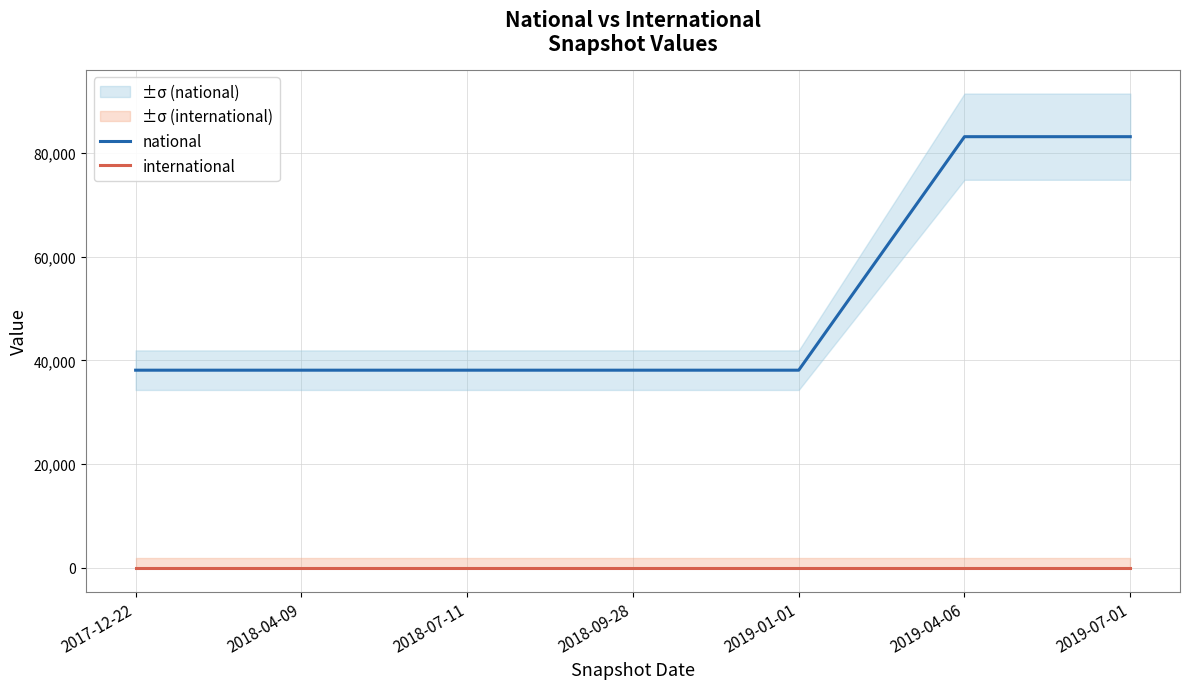

What position from the left is 2019-01-01?

5